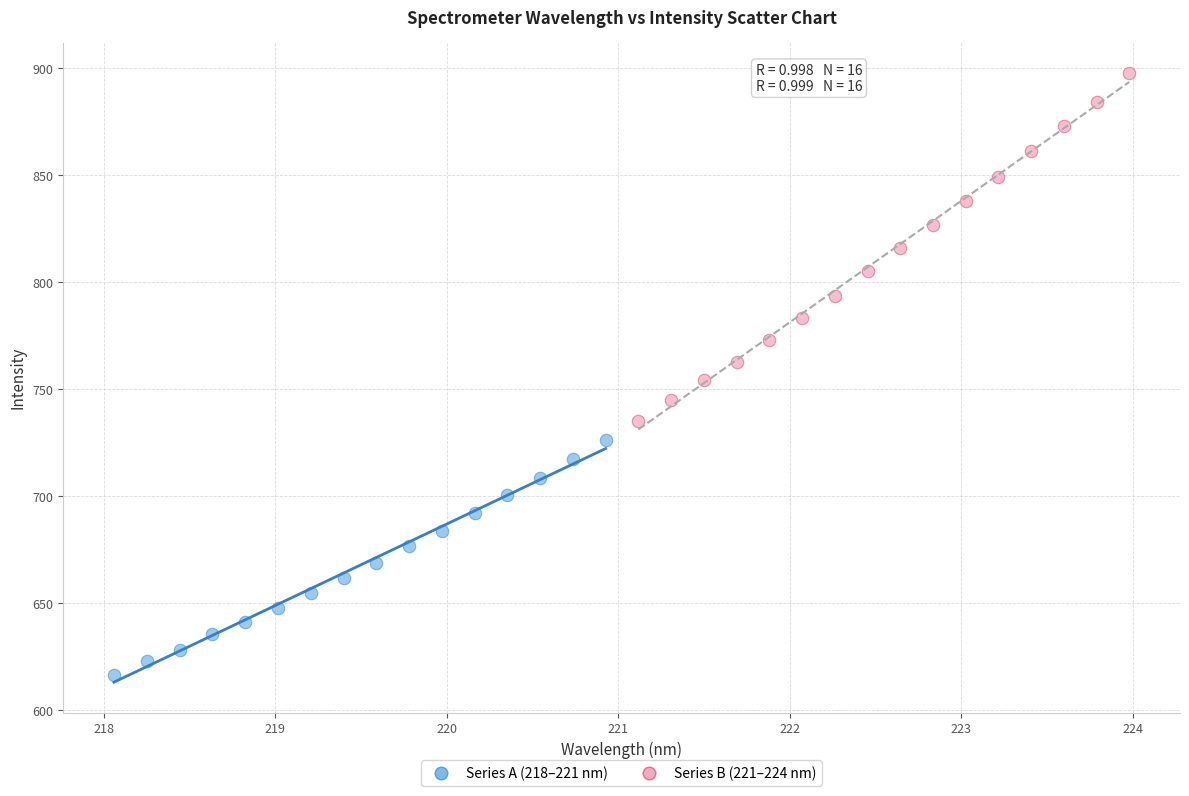

Which series contains the highest Y value?

Series B (221–224 nm)